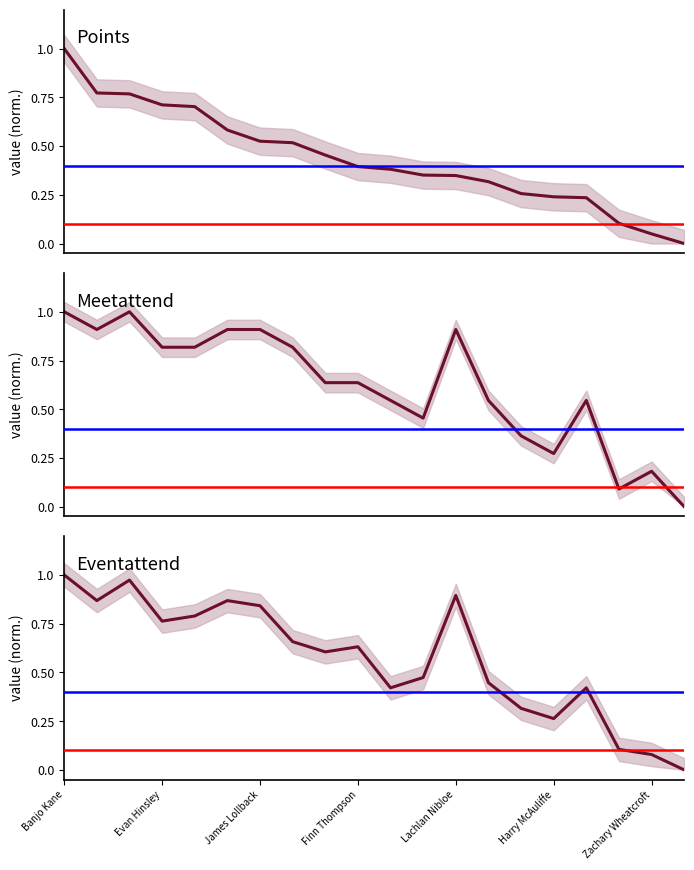

True or false: Points and Eventattend cross at least once.

False